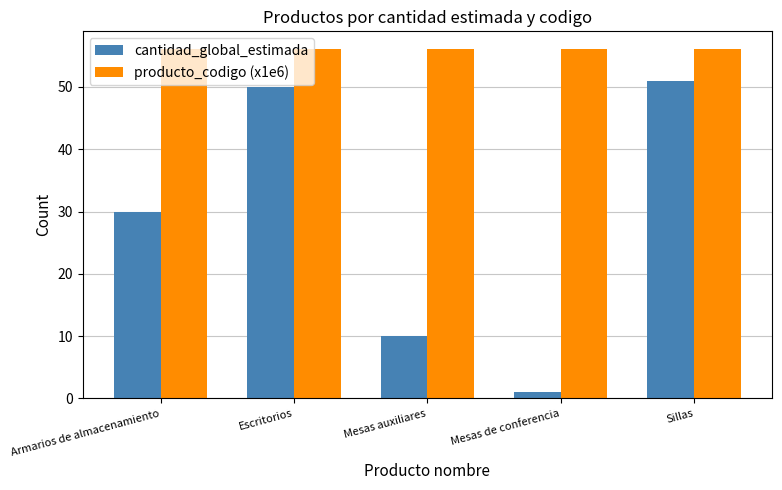

Reading right to left, extract all data points from this chart.

cantidad_global_estimada: Sillas=51.0	Mesas de conferencia=1.0	Mesas auxiliares=10.0	Escritorios=50.0	Armarios de almacenamiento=30.0
producto_codigo (x1e6): Sillas=56.1	Mesas de conferencia=56.1	Mesas auxiliares=56.1	Escritorios=56.1	Armarios de almacenamiento=56.1